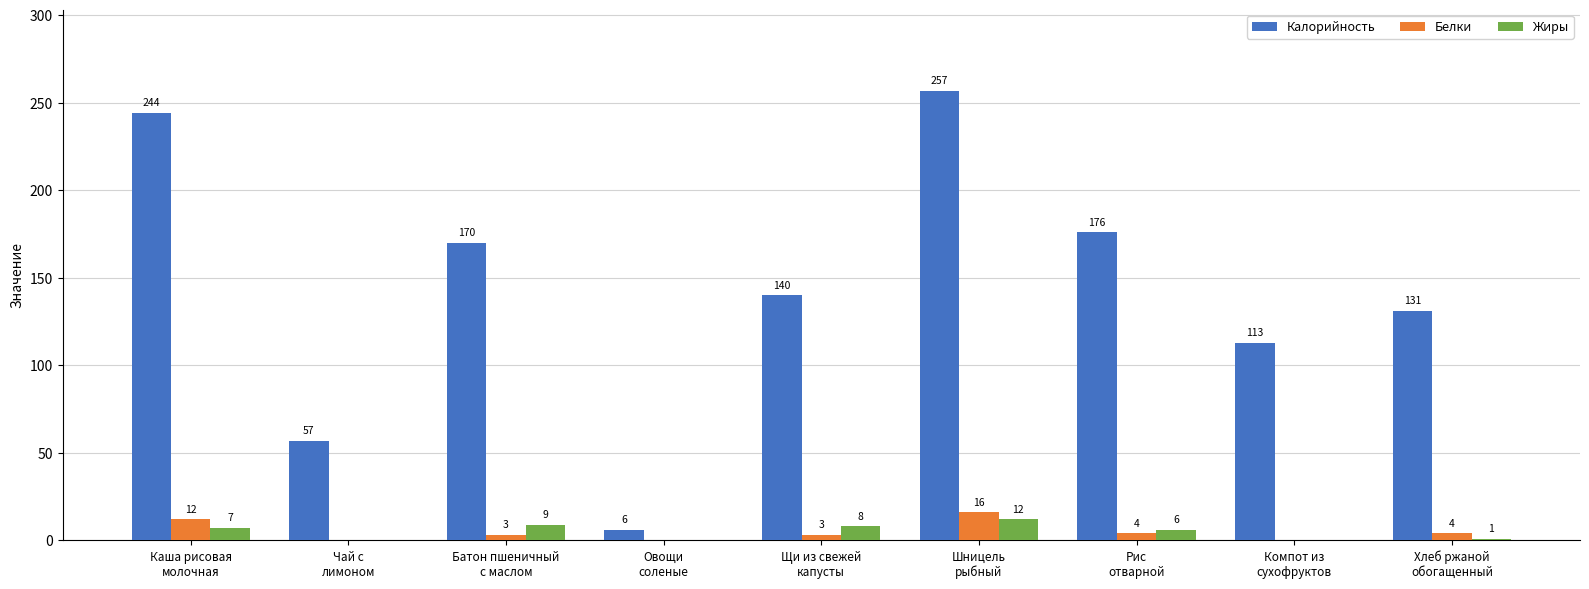

What is the maximum value for Жиры?

12